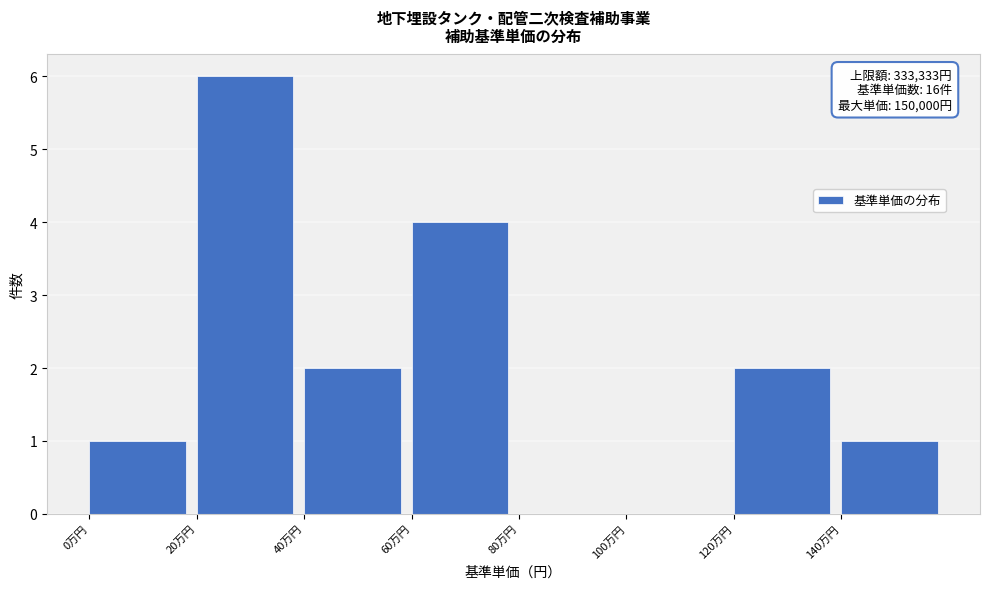

Reading left to right, what are all the values shown in this chart?

0万円=1	20万円=6	40万円=2	60万円=4	80万円=0	100万円=0	120万円=2	140万円=1